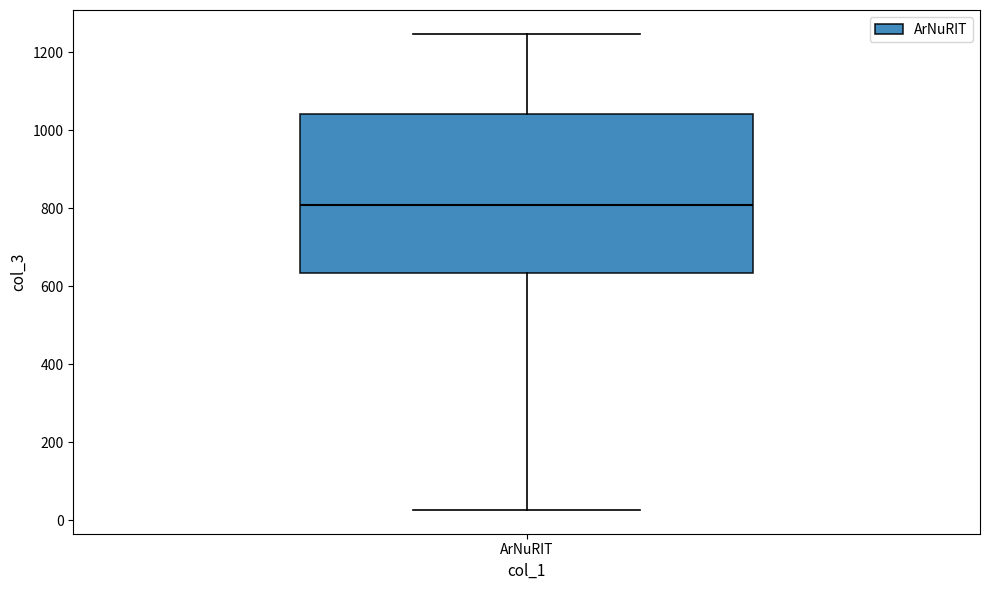

Transcribe this box plot: give where the median line is, the range the box spans, and where the two whiskers end, as read against the y-axis. The values are not printed on the chart, so give them approximately, as read against the axis.

median 800, box 640 to 1040, whiskers 20 to 1240